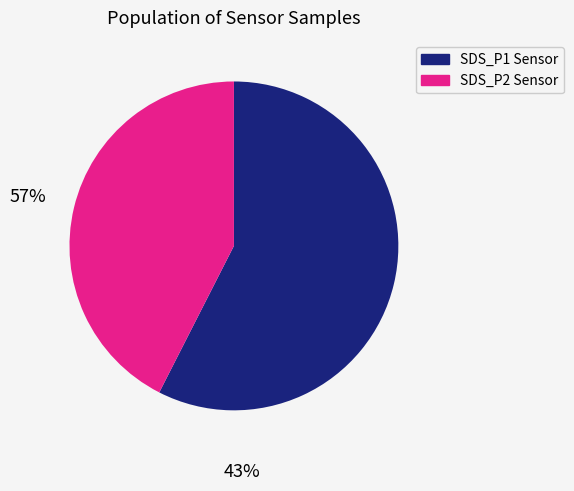

Is there any slice that represents more than half of the pie?

Yes